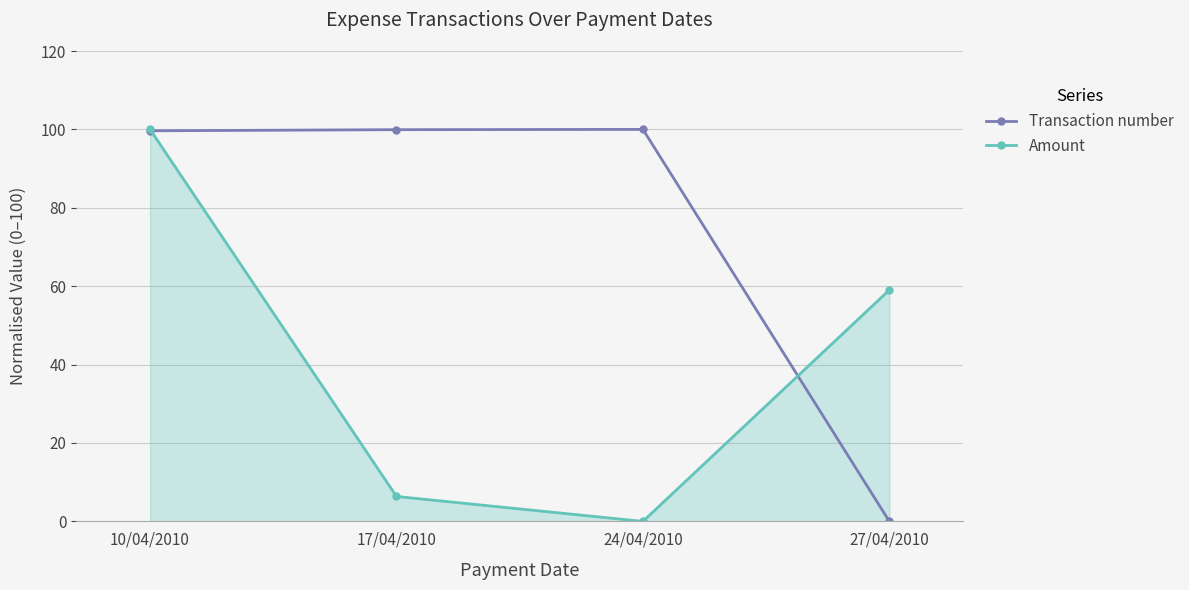

What is the label of the 1st point from the left?

10/04/2010